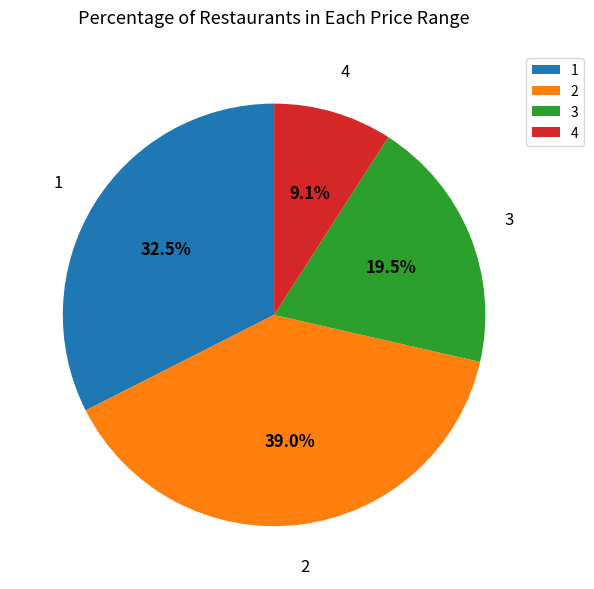

What is the ratio of the value at 3 to the value at 1?

0.6